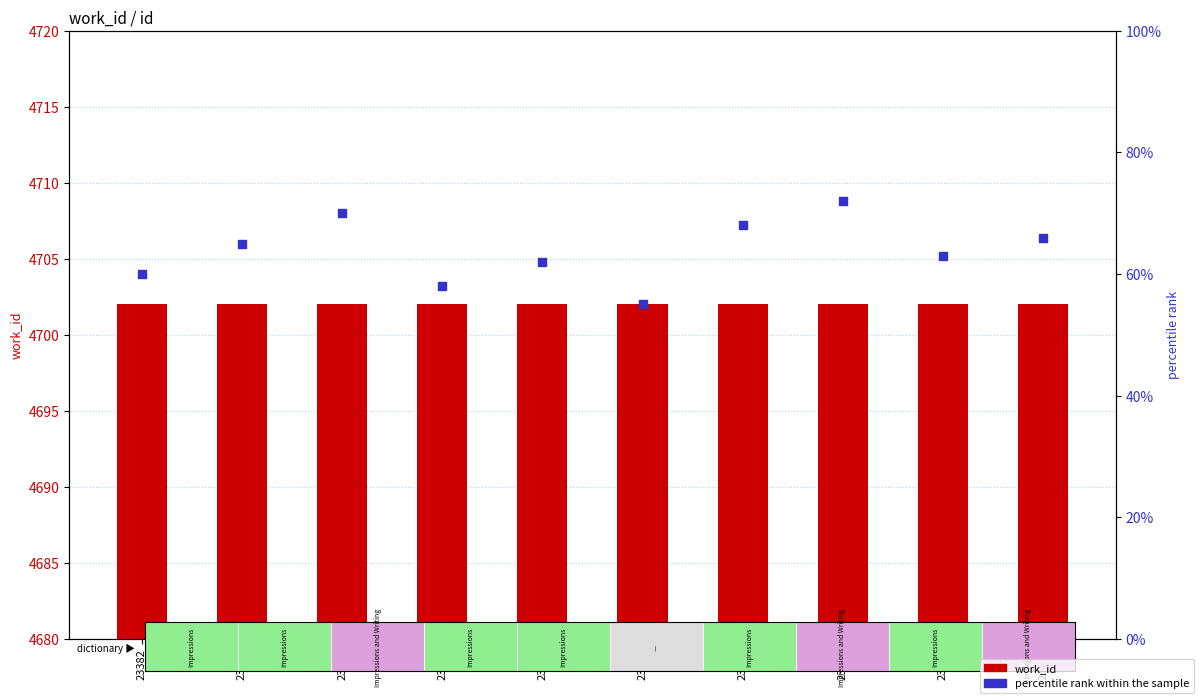

What is the total value across all series at 23389?

4757